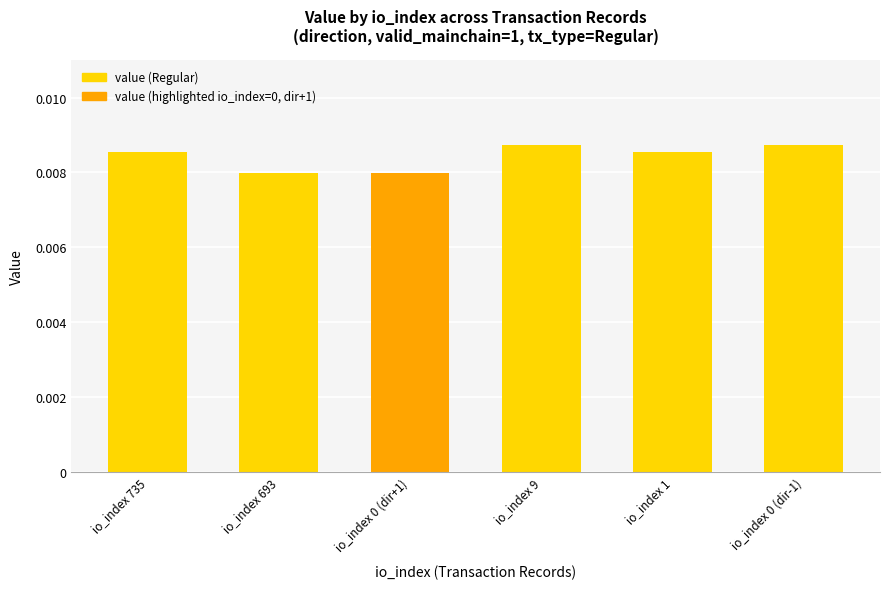

What is the sum of all values?

0.1